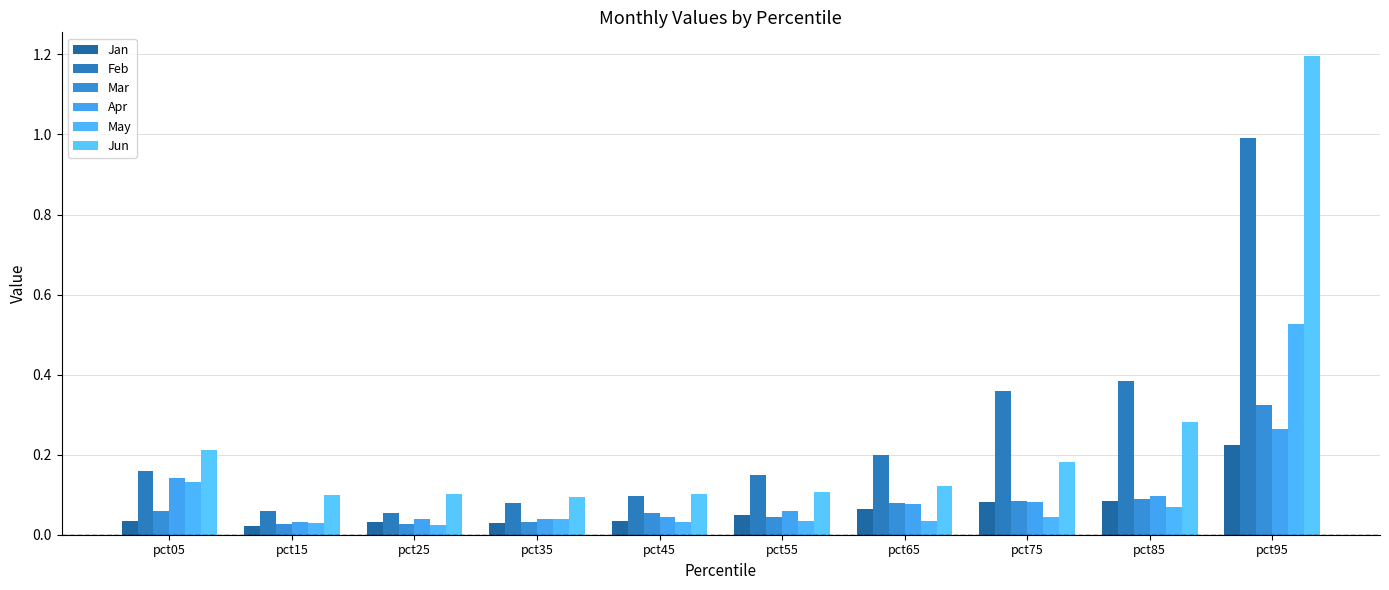

What is the sum of all Apr values?

0.9